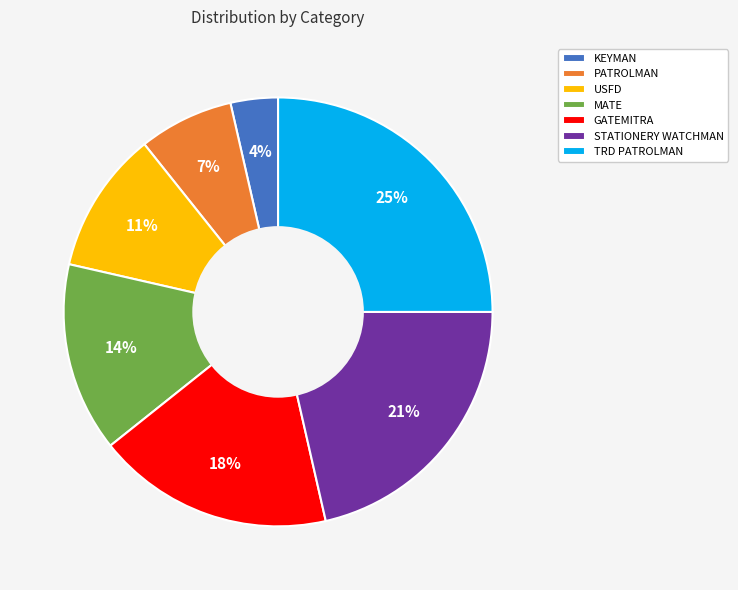

What is the largest slice in the pie chart?

TRD PATROLMAN